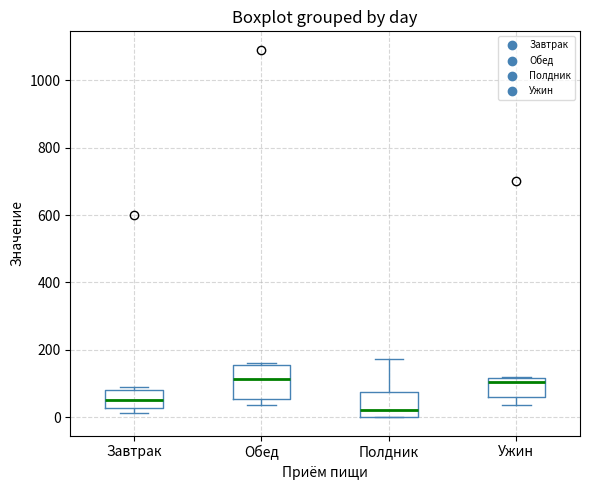

Where does the median line of the box for Полдник sit on the y-axis? The values are not printed on the chart, so give them approximately, as read against the axis.

20